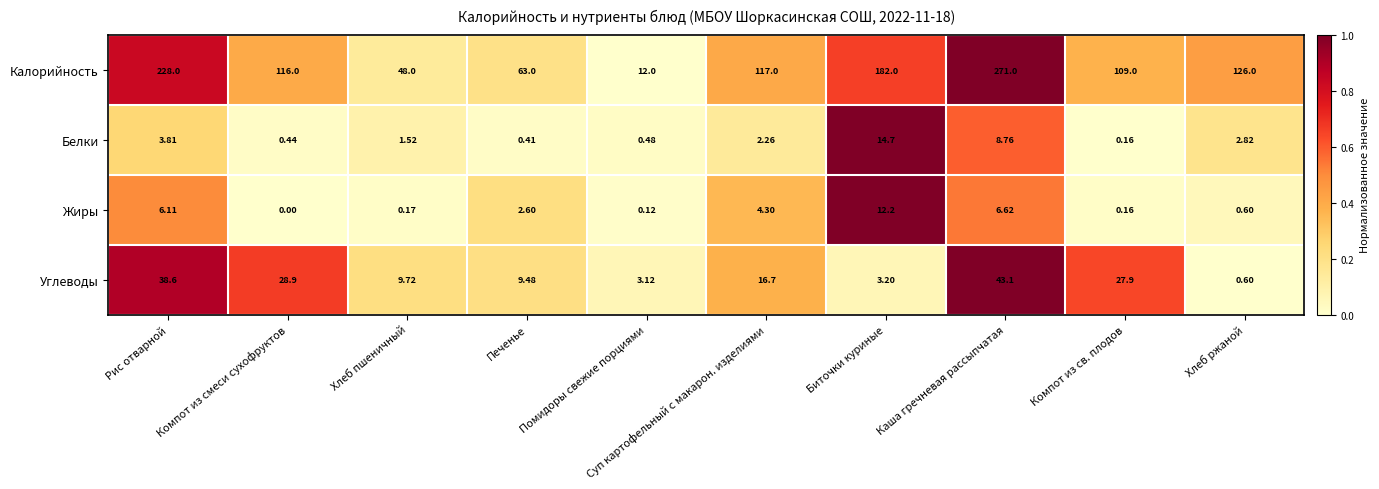

At which label does Белки first exceed 2?

Рис отварной